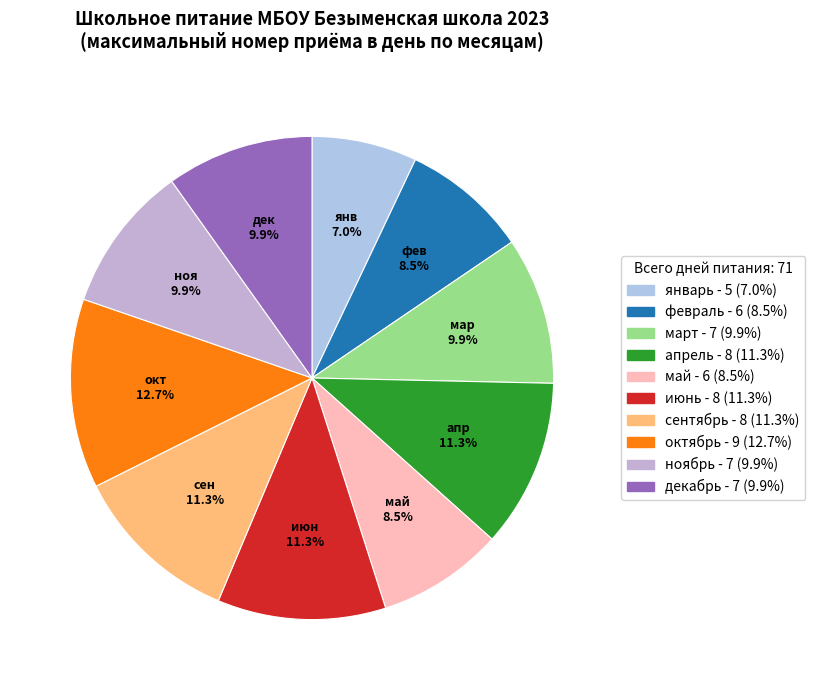

To the nearest percent, what is the difference between the largest and smallest slice percentages?

6%